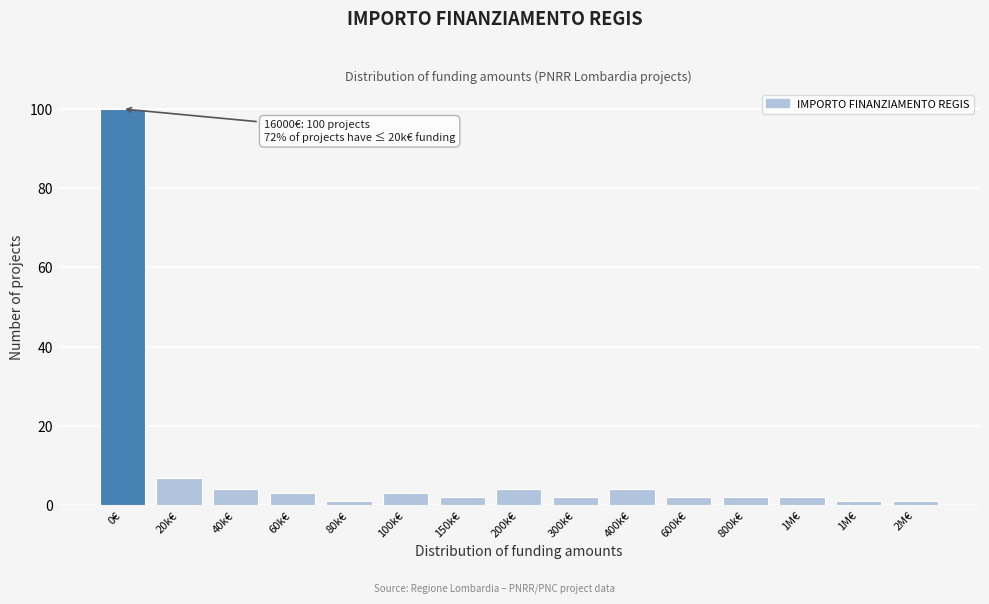

Are the bars horizontal?

No